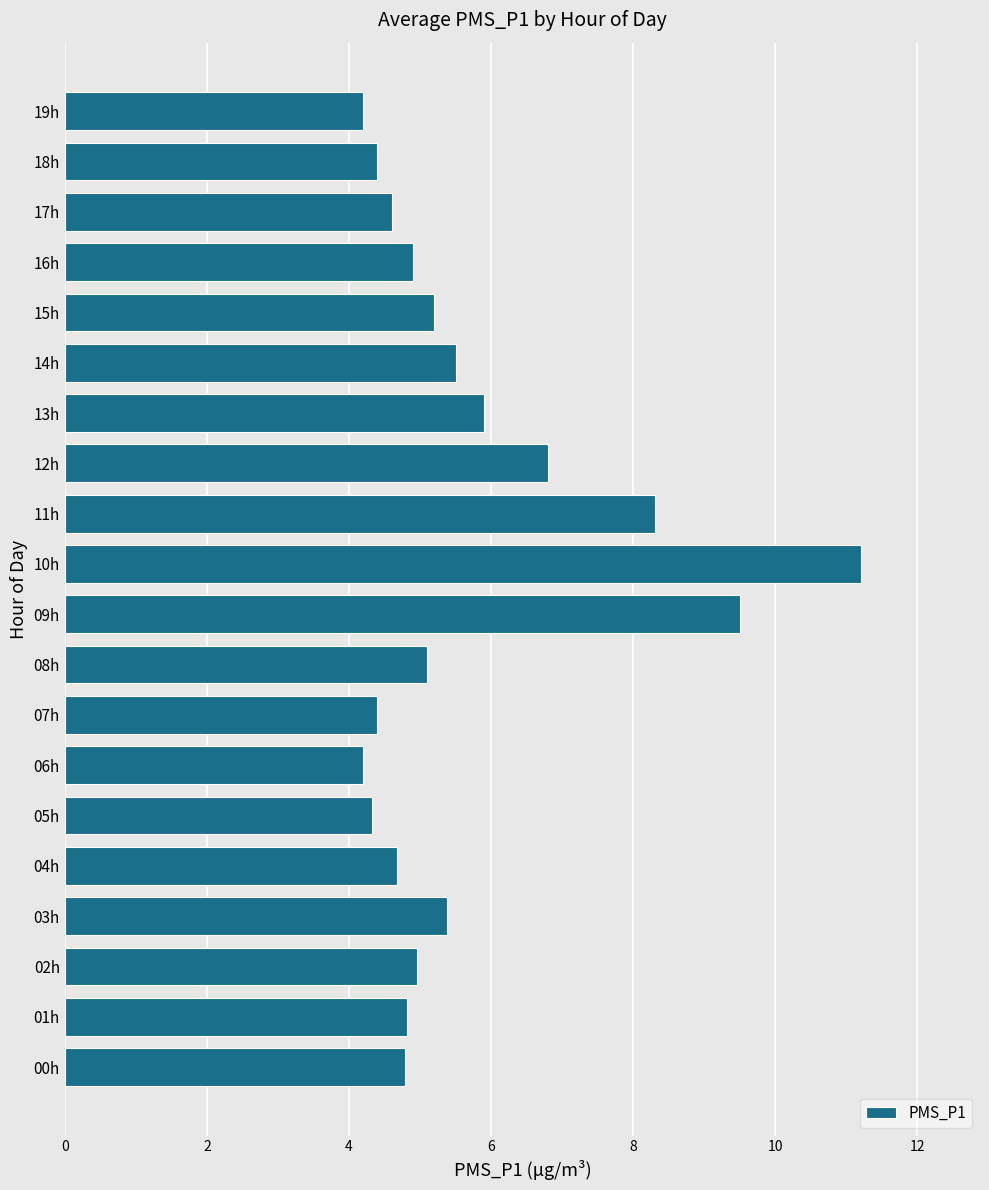

What is the average value?

5.7